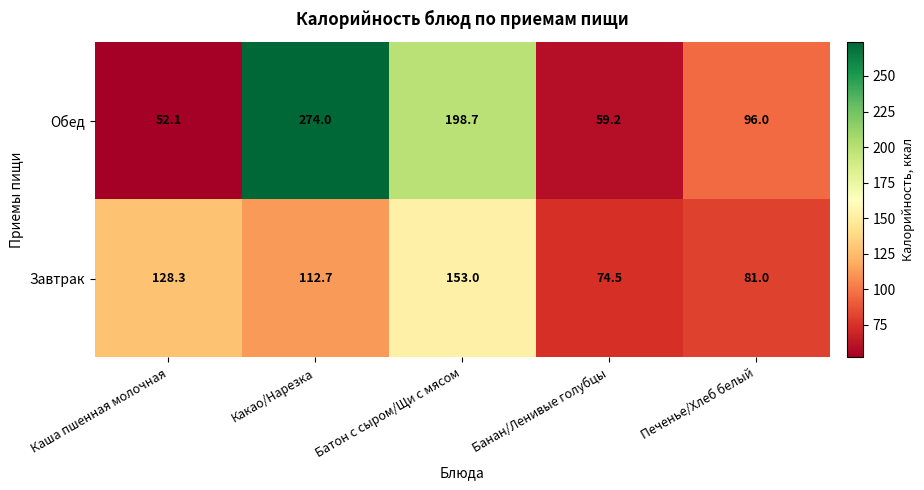

Rank the series at Печенье/Хлеб белый from highest to lowest value.

Обед, Завтрак